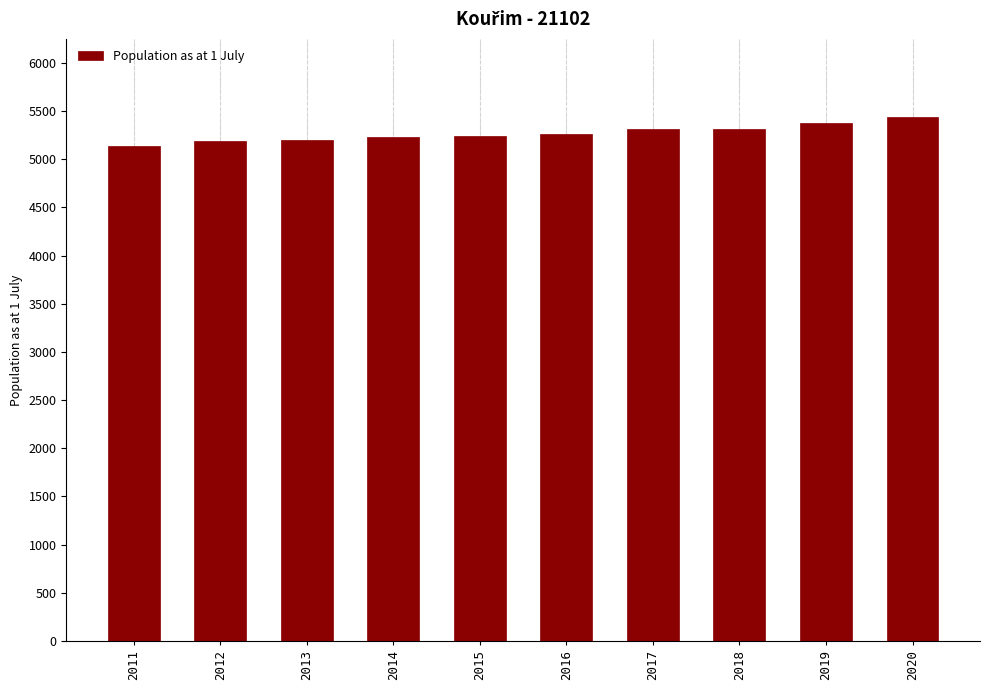

Is it true that the value at 2018 is 9112?

False